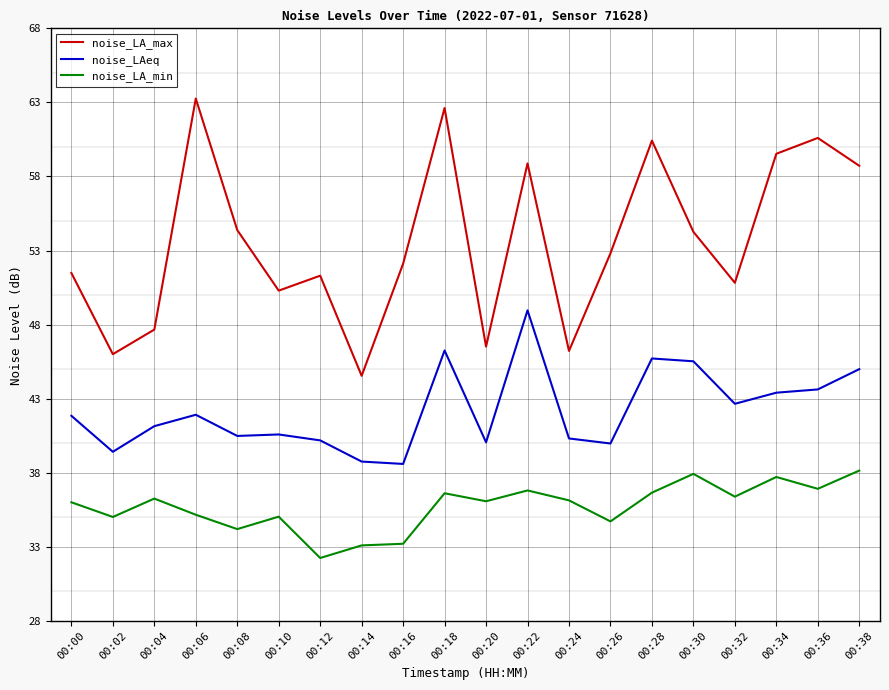

What are all the series names shown in the legend?

noise_LA_max, noise_LAeq, noise_LA_min